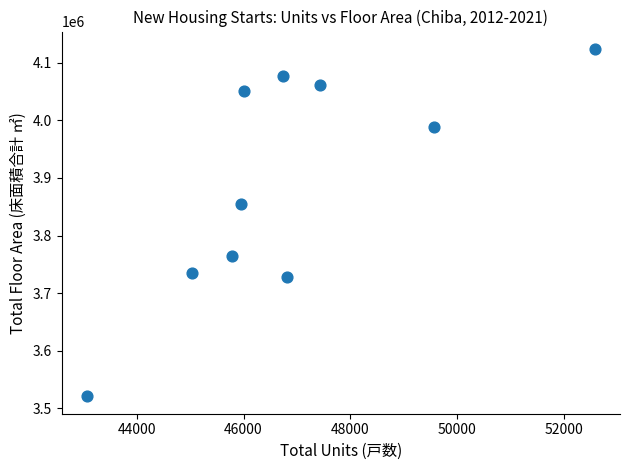

What Y value in the scatter plot is closest to 3822316?

3853811